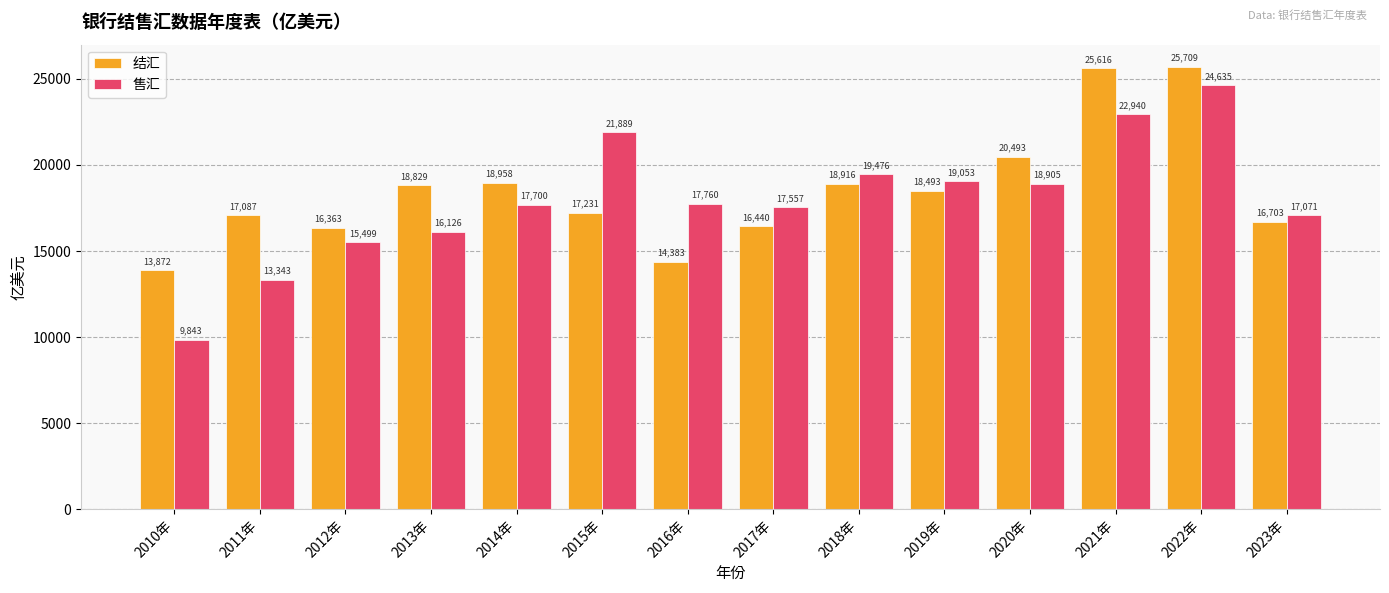

What is the sum of the 结汇 values at 2021年 and 2018年?

44532.3